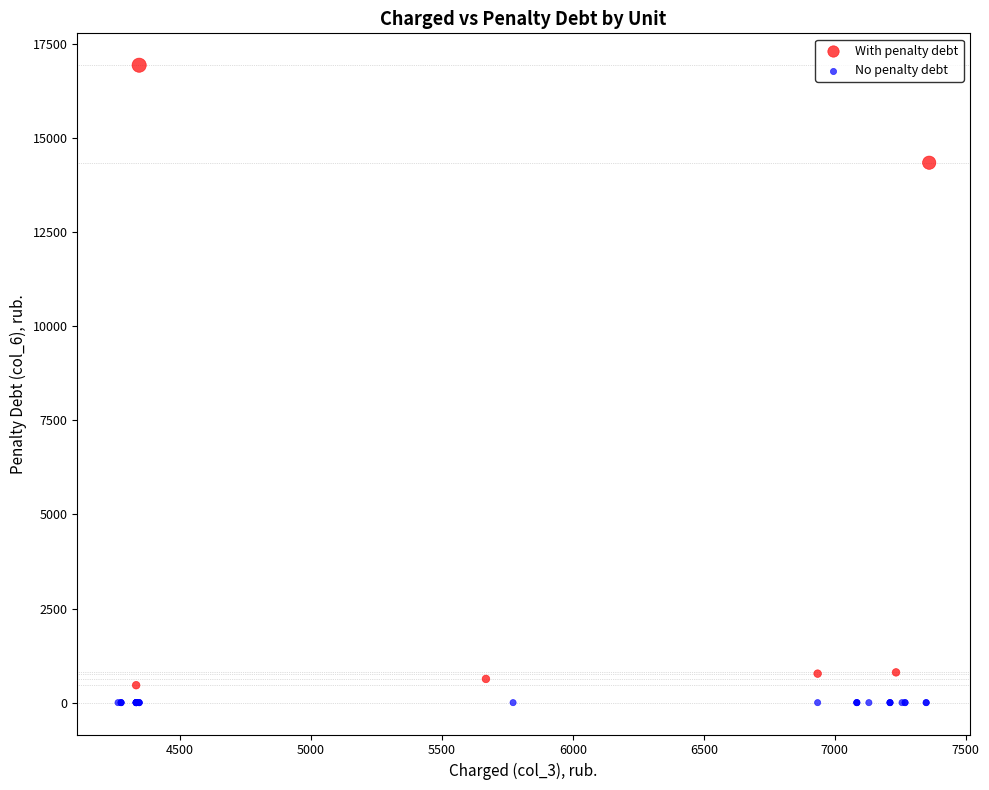

Which series reaches the minimum Y coordinate?

No penalty debt